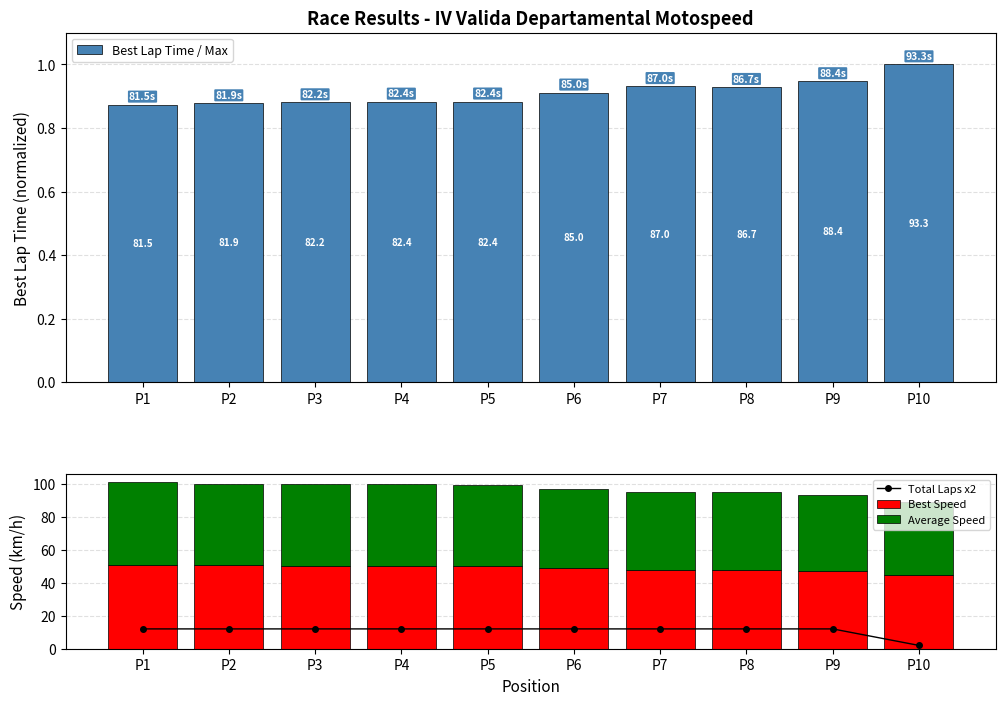

Count the number of data series in this chart.

4